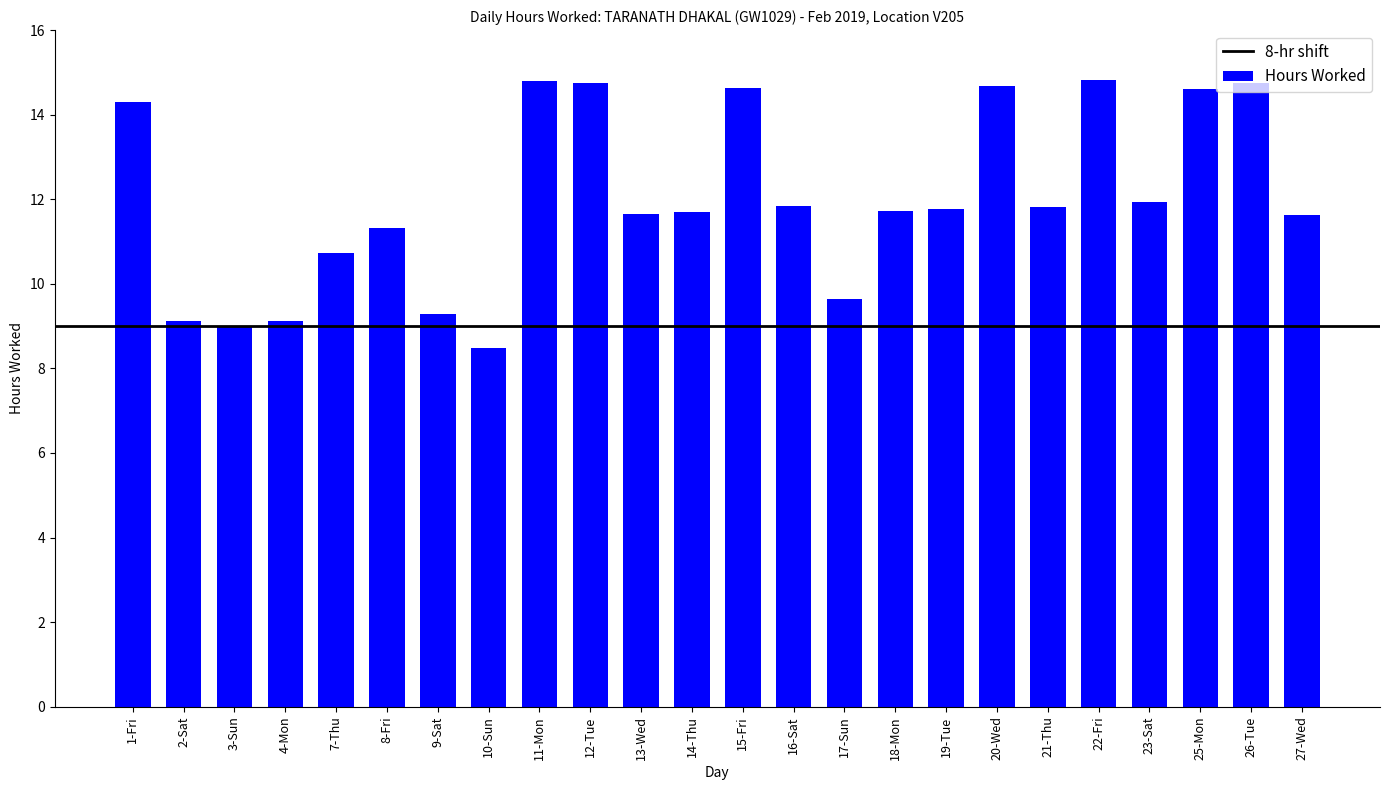

At which label does the data first exceed 11?

1-Fri